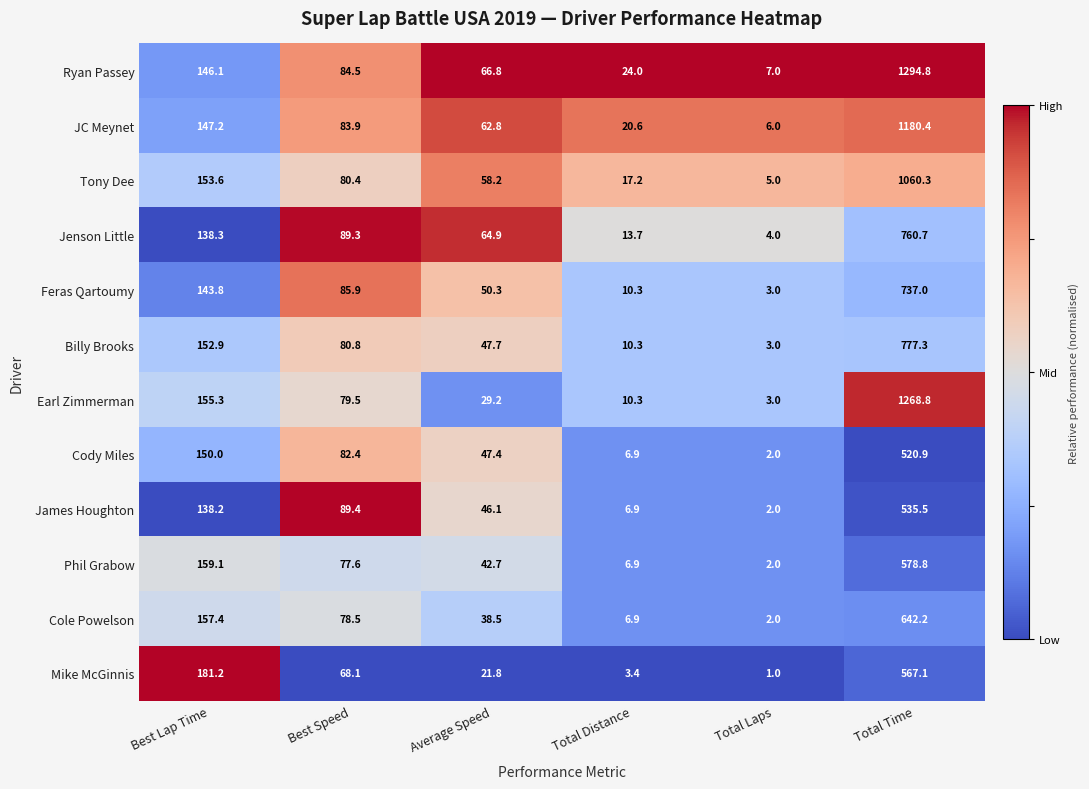

What is the difference between the second highest and second lowest values in the Cole Powelson series?

150.5